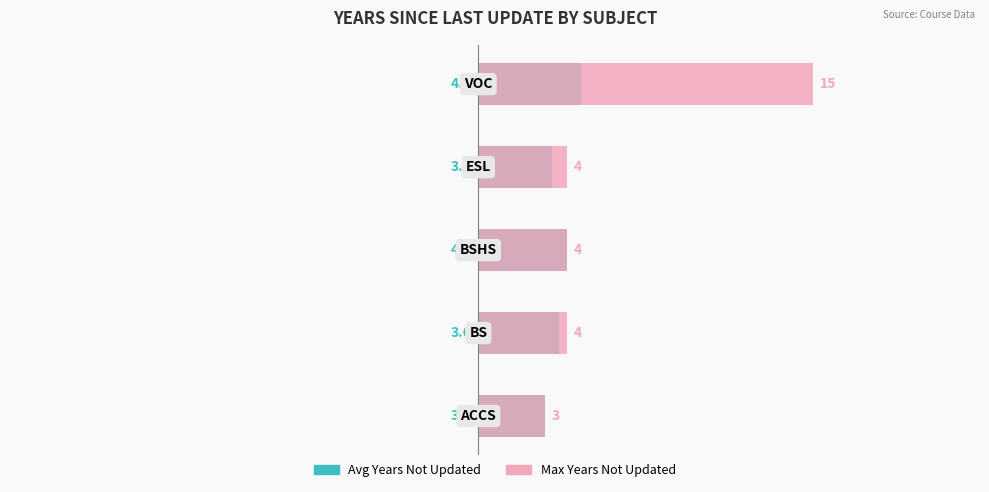

Is the value of Max Years Not Updated at 0 greater than the value of Avg Years Not Updated at 4?

No